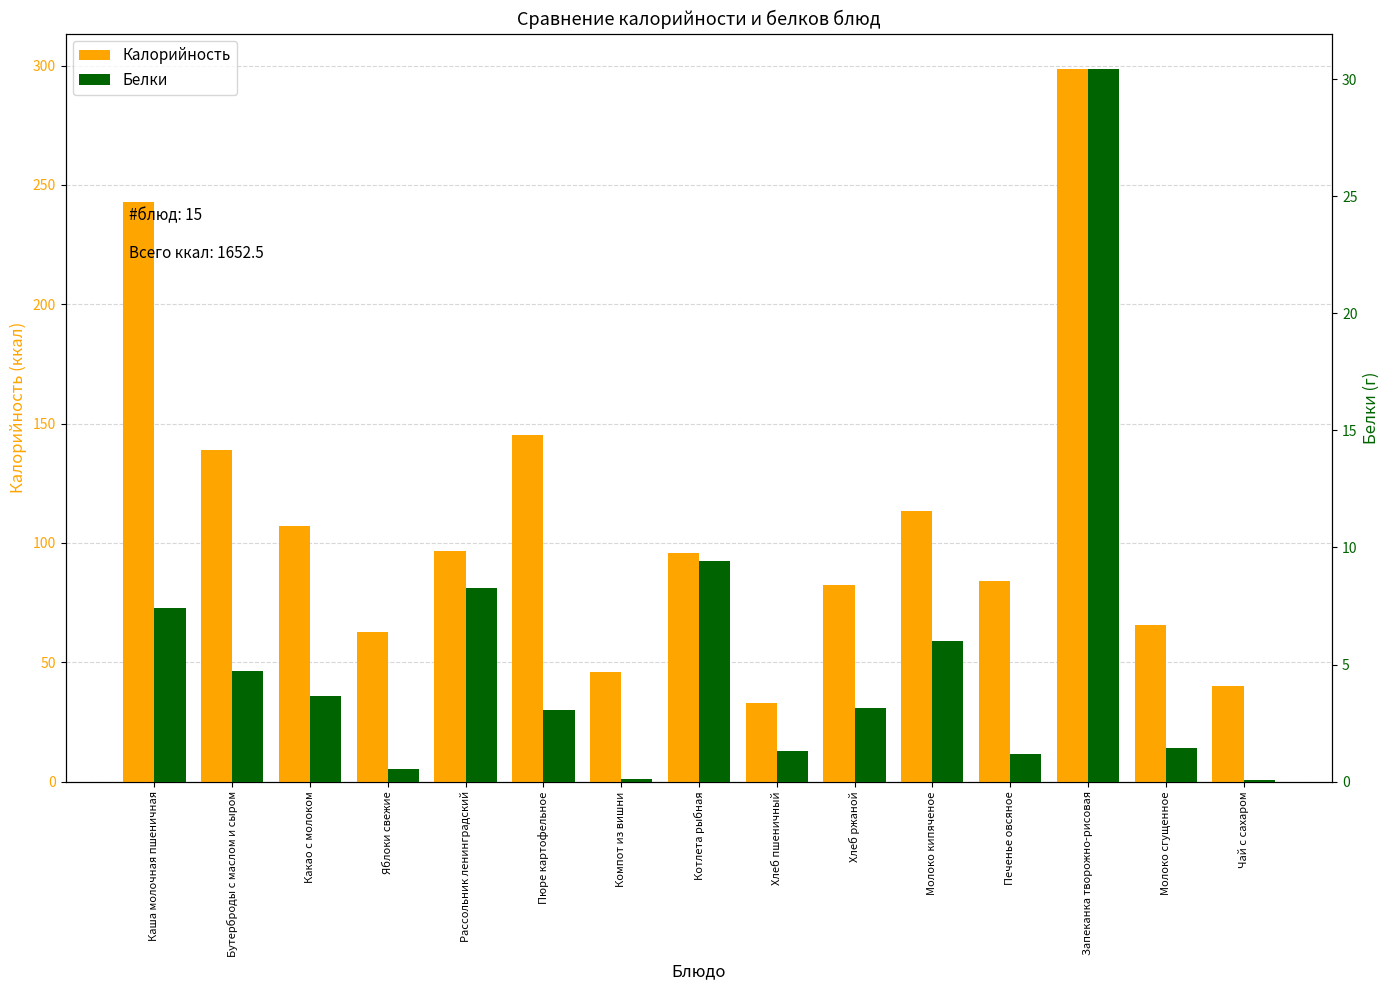

Reading left to right, transcribe all the data shown in this chart.

Калорийность: 243.0	139.0	107.0	62.7	96.6	145.3	46.0	96.0	33.0	82.5	113.3	84.0	298.5	65.6	40.0
Белки: 7.4	4.7	3.7	0.5	8.3	3.1	0.1	9.4	1.3	3.1	6.0	1.2	30.4	1.4	0.1